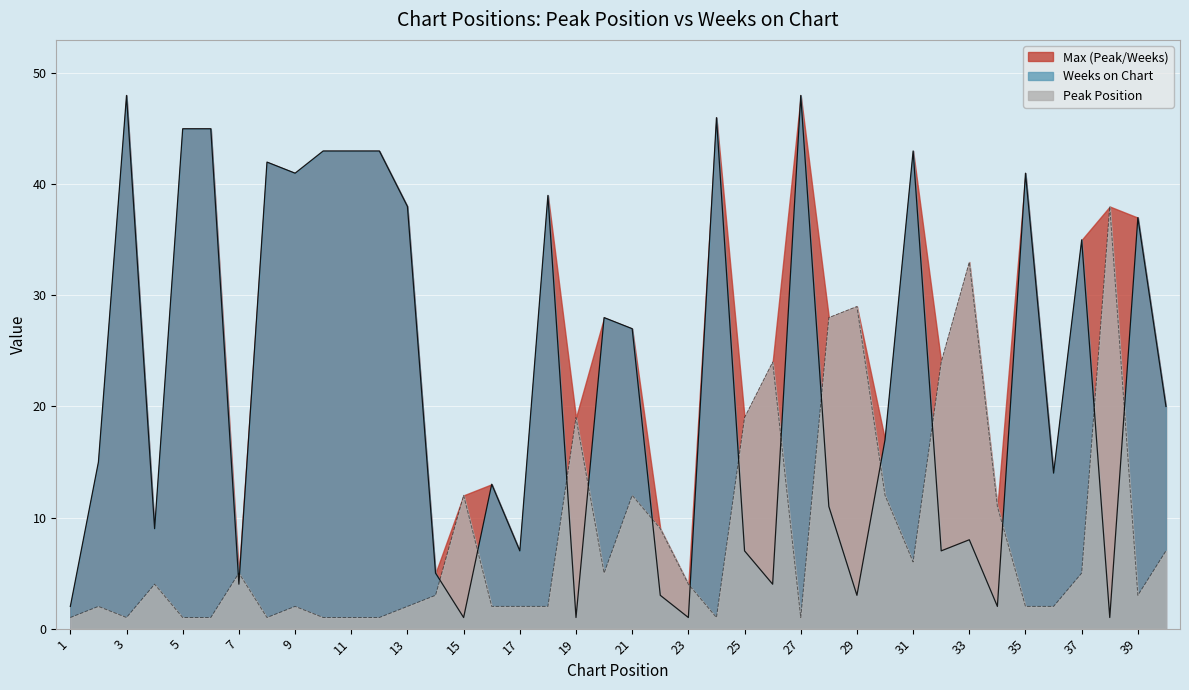

The Peak Position series shows 1 at 10. True or false?

True